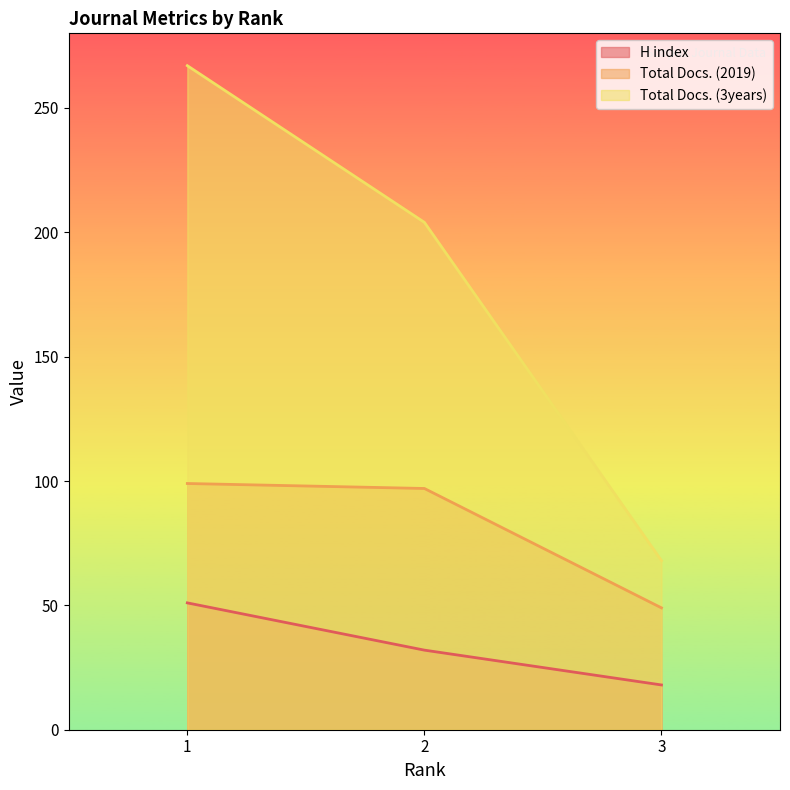

Which has a higher value, 3 or 1?

1